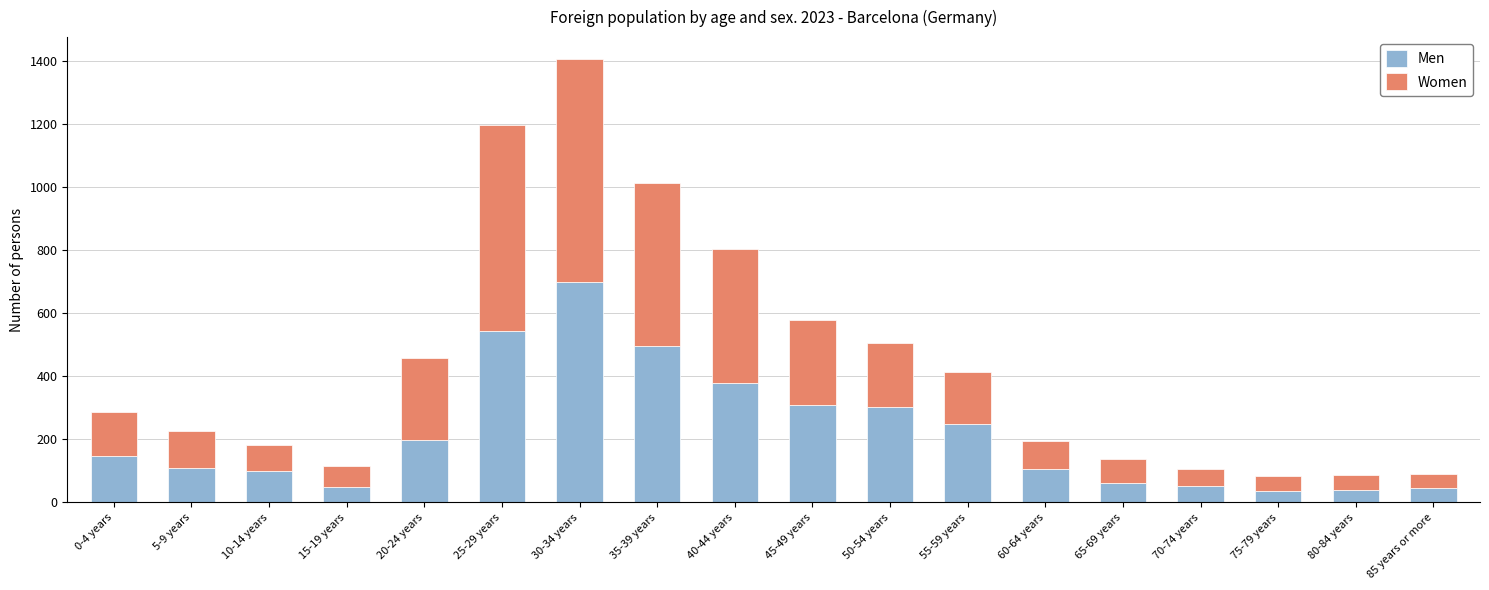

What is the average value of the Men series?

218